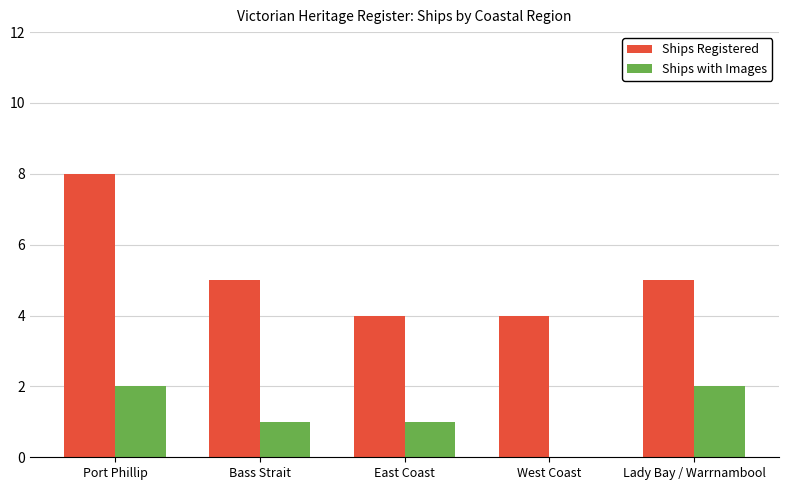

How many groups of bars are there?

5